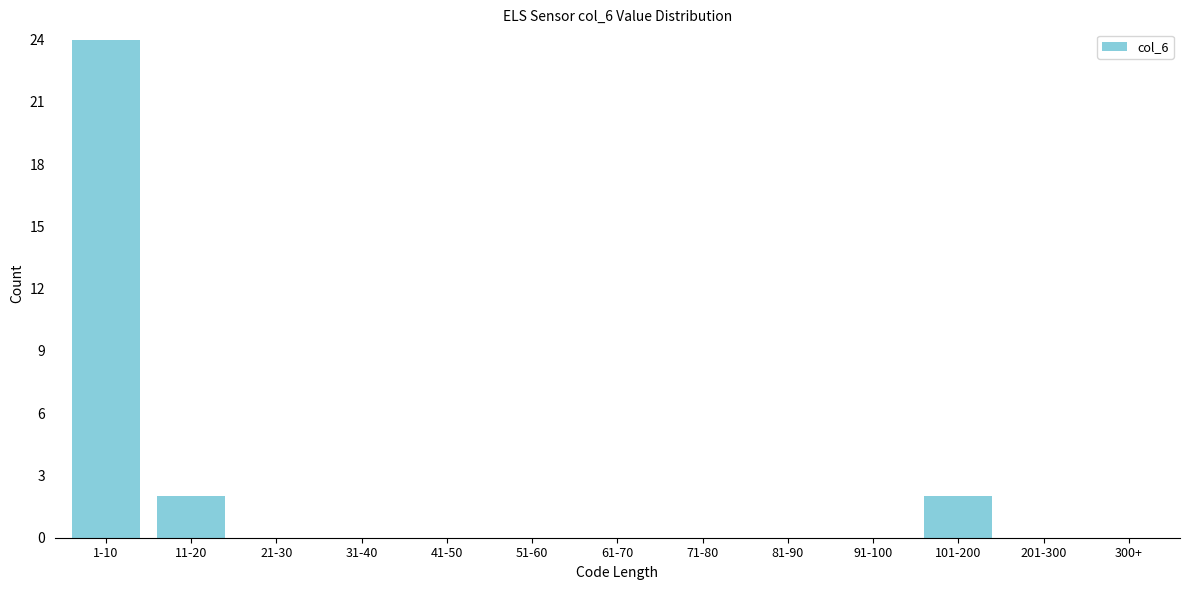

Reading right to left, transcribe all the data shown in this chart.

300+=0	201-300=0	101-200=2	91-100=0	81-90=0	71-80=0	61-70=0	51-60=0	41-50=0	31-40=0	21-30=0	11-20=2	1-10=24